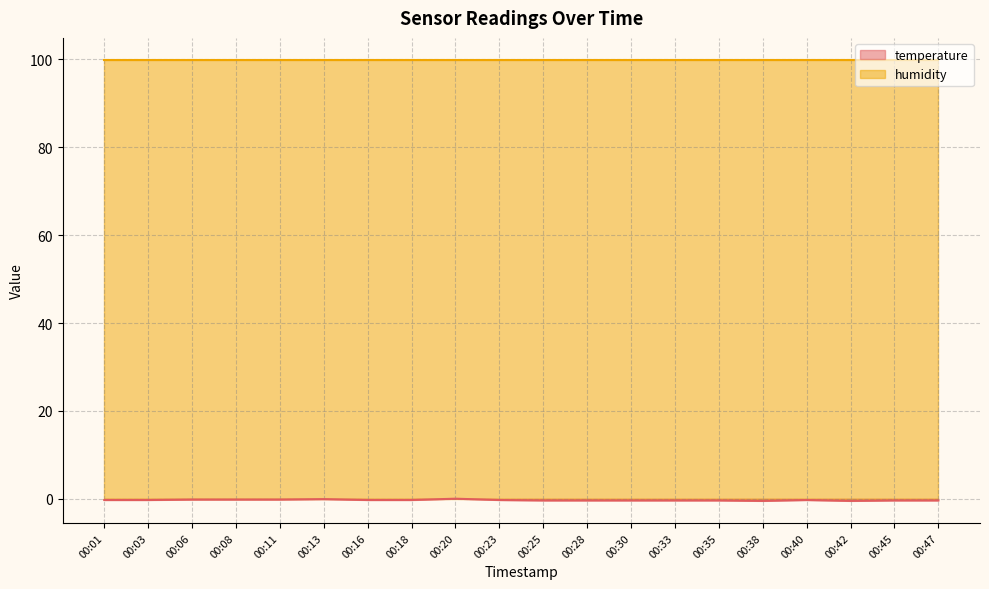

How many data points are less than 0?

19